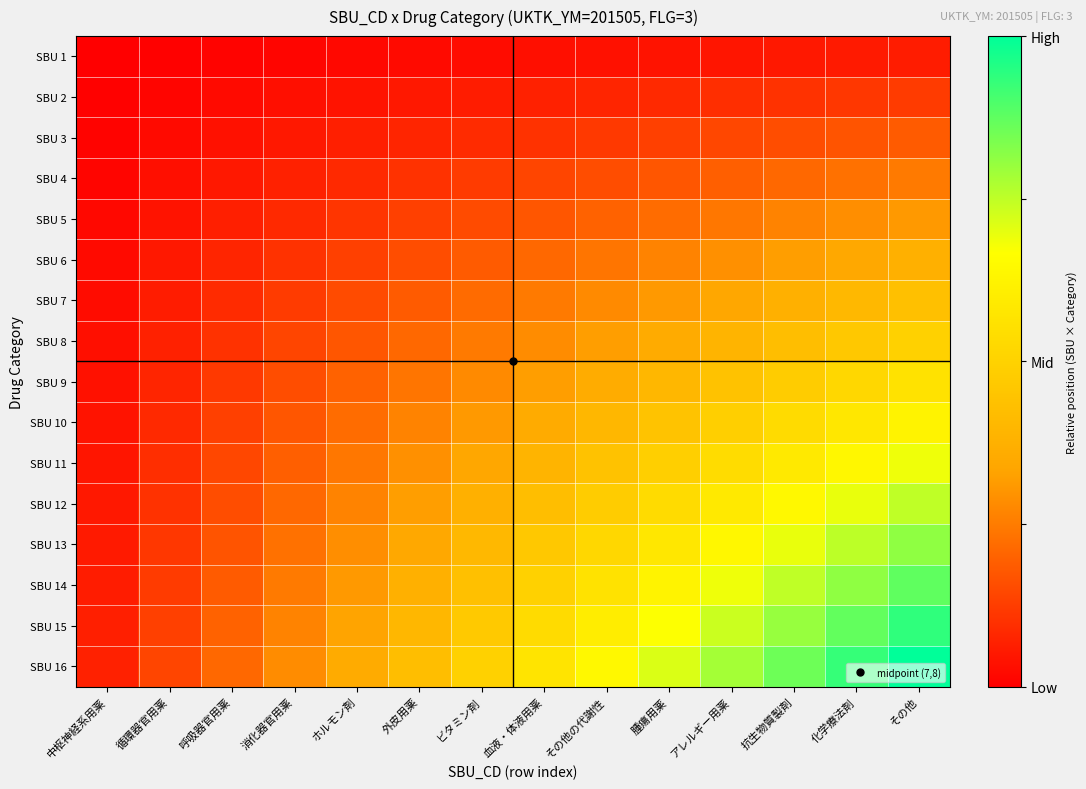

At how many categories does at least one series exceed 0?

14